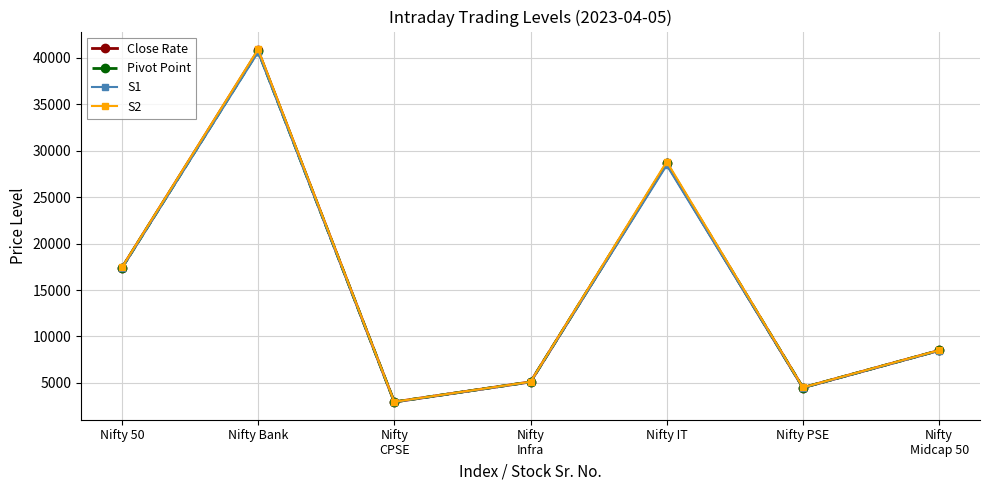

Which category has the highest value across all series?

Nifty Bank